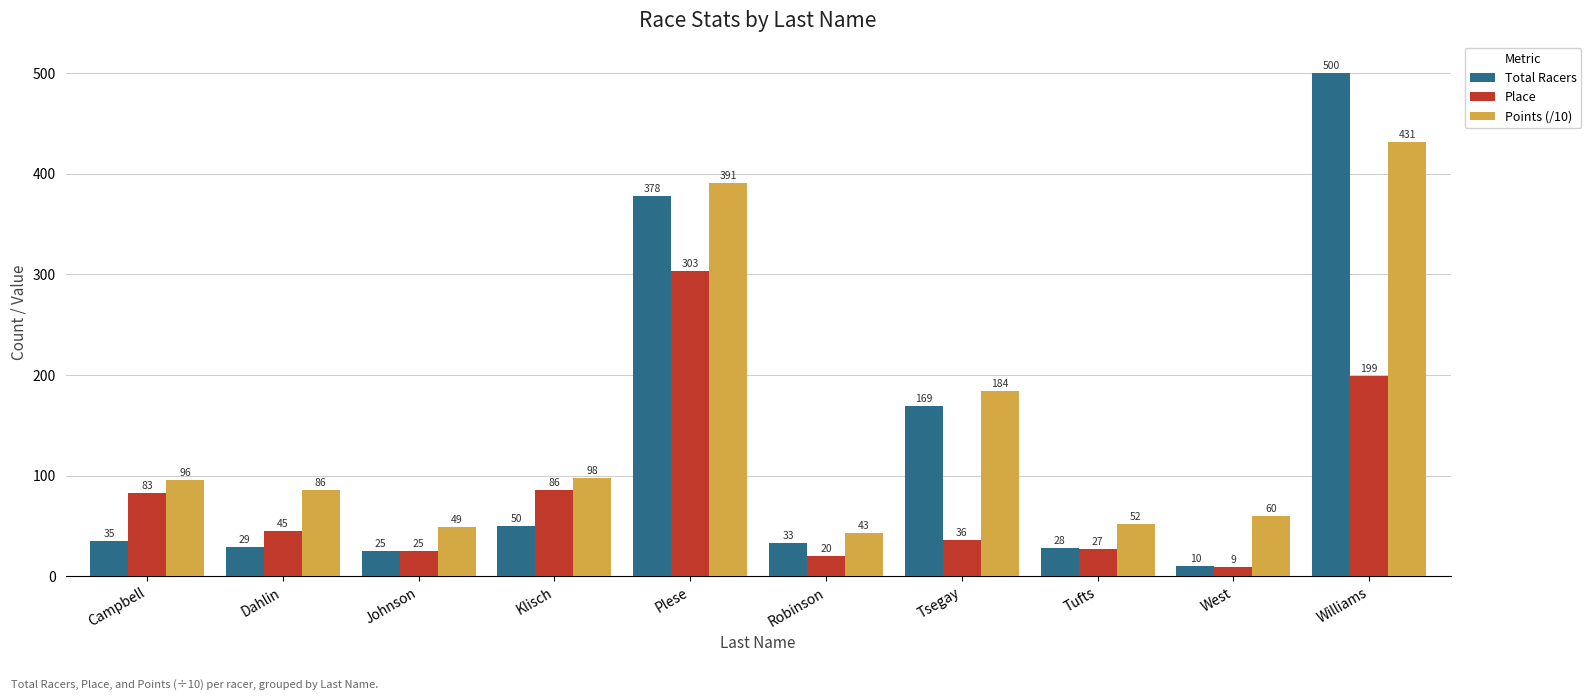

List the series in order of their peak value, highest first.

Total Racers, Points (/10), Place